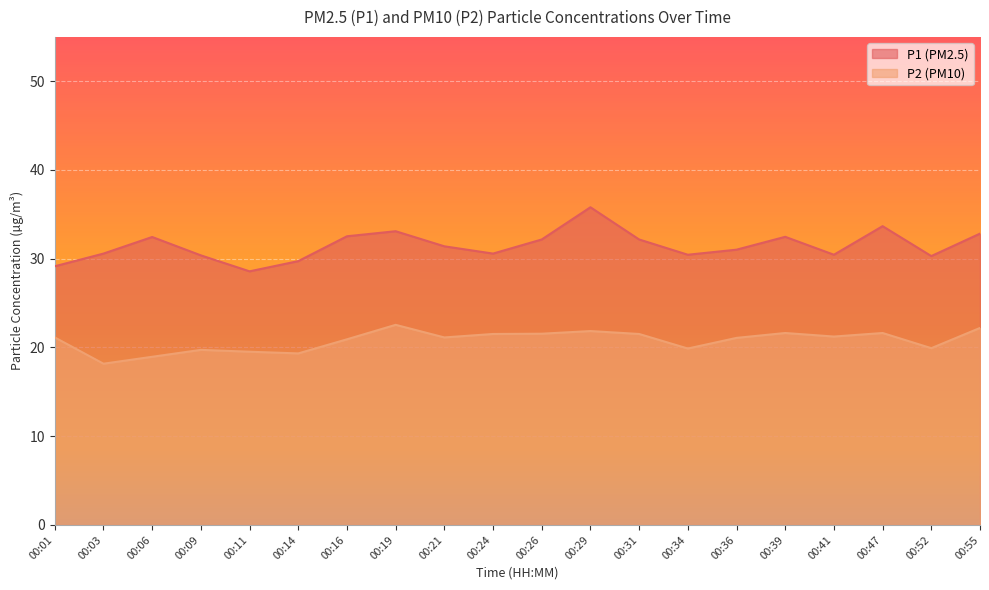

How many values in the P1 series are below 31?

9